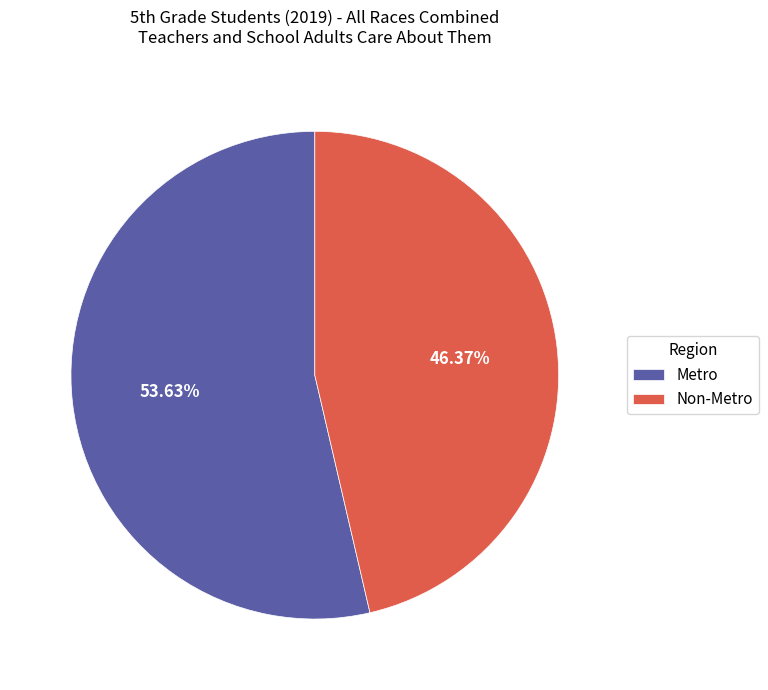

The Non-Metro slice represents 46% of the pie. True or false?

True